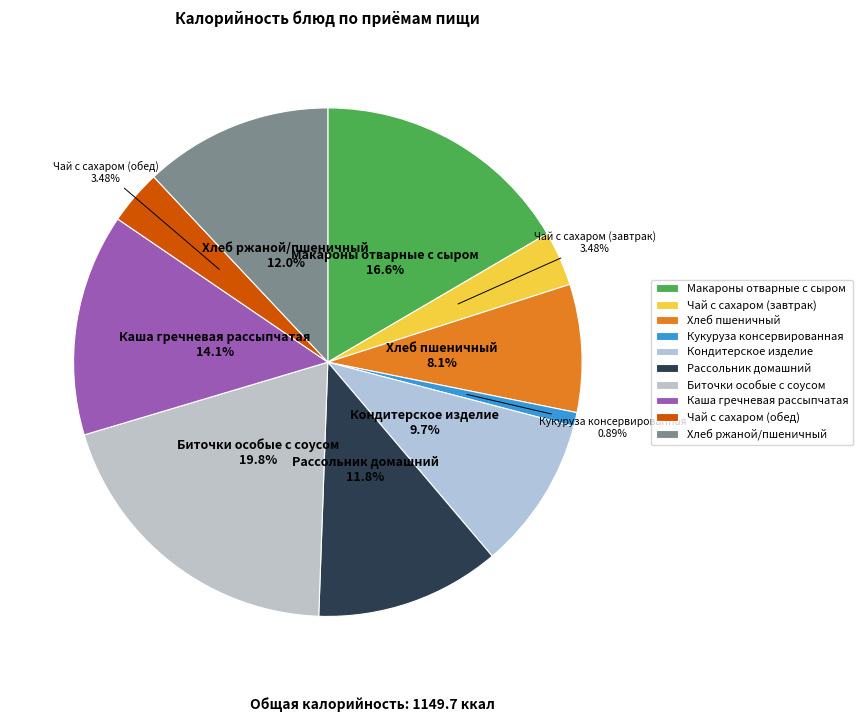

The Кондитерское изделие slice represents 19% of the pie. True or false?

False